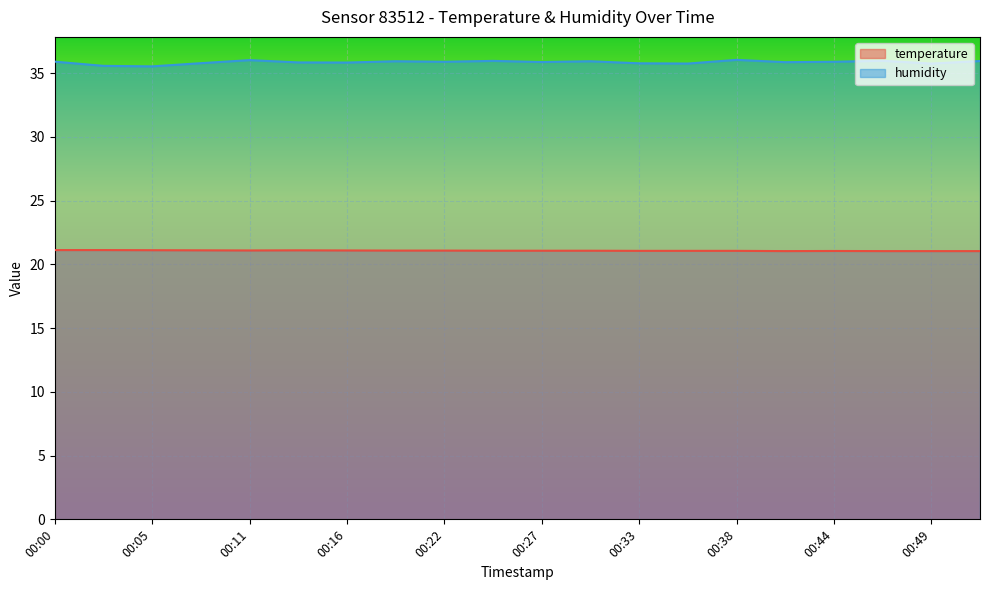

How many interior local valleys does the humidity series have?

7